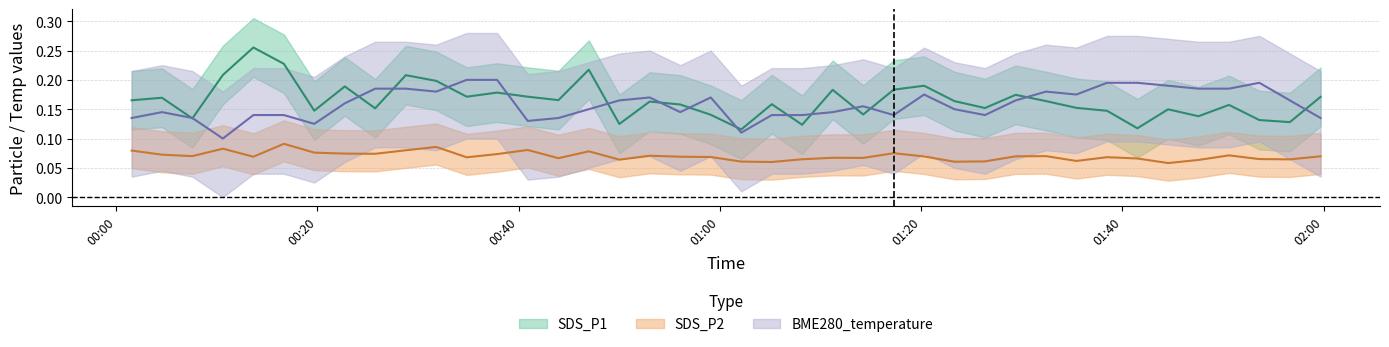

What is the average value of the SDS_P1 series?

0.2